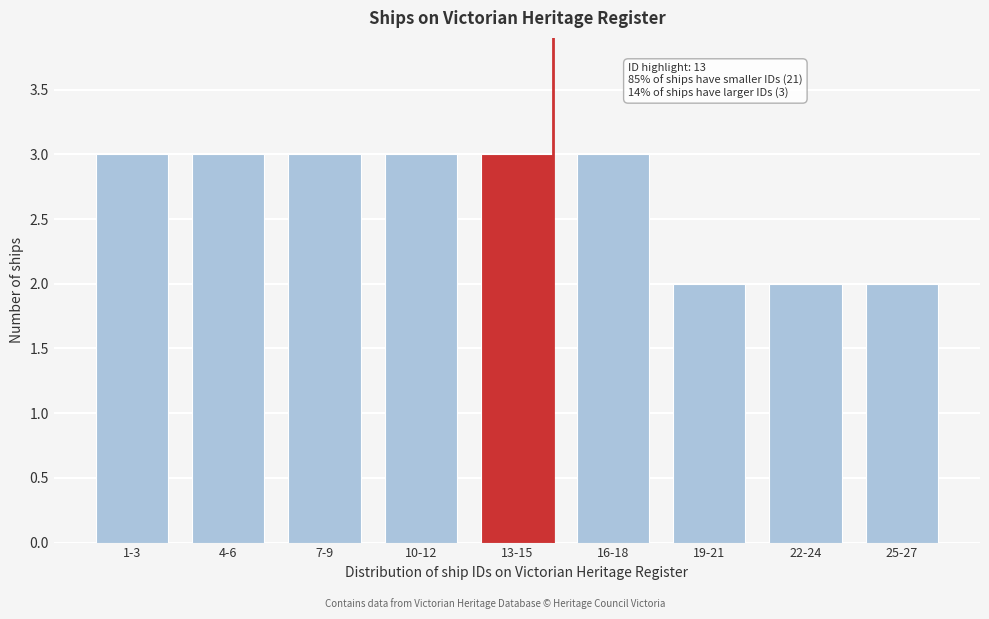

Reading left to right, transcribe all the data shown in this chart.

3	3	3	3	3	3	2	2	2